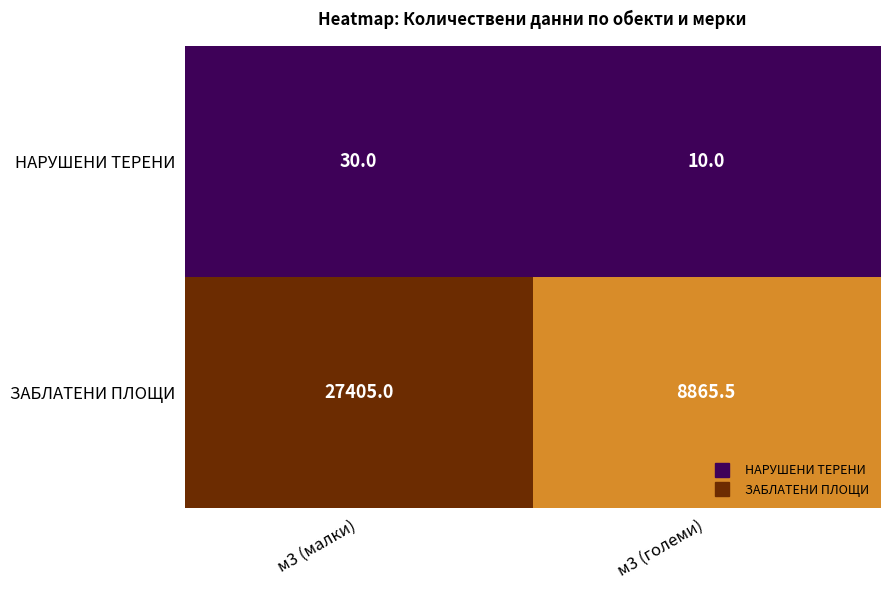

At which category does the chart reach its peak across all series?

м3 (малки)